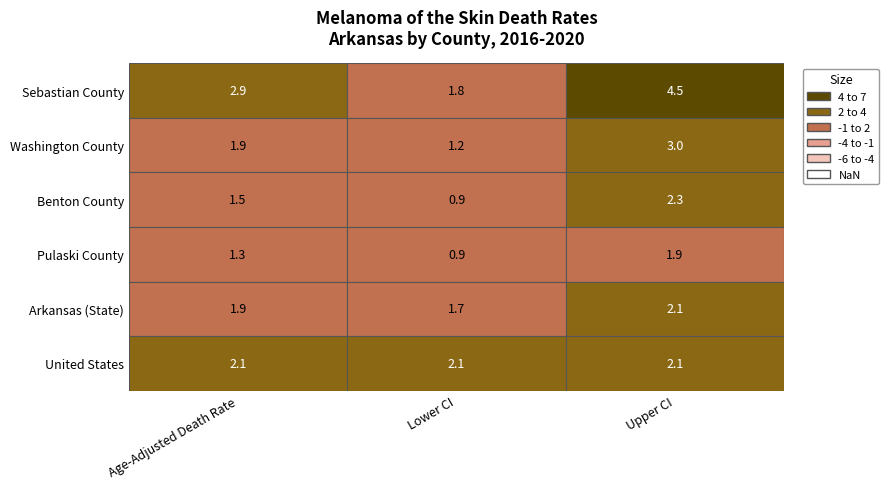

What is the difference between the maximum and minimum values in the Sebastian County series?

2.7